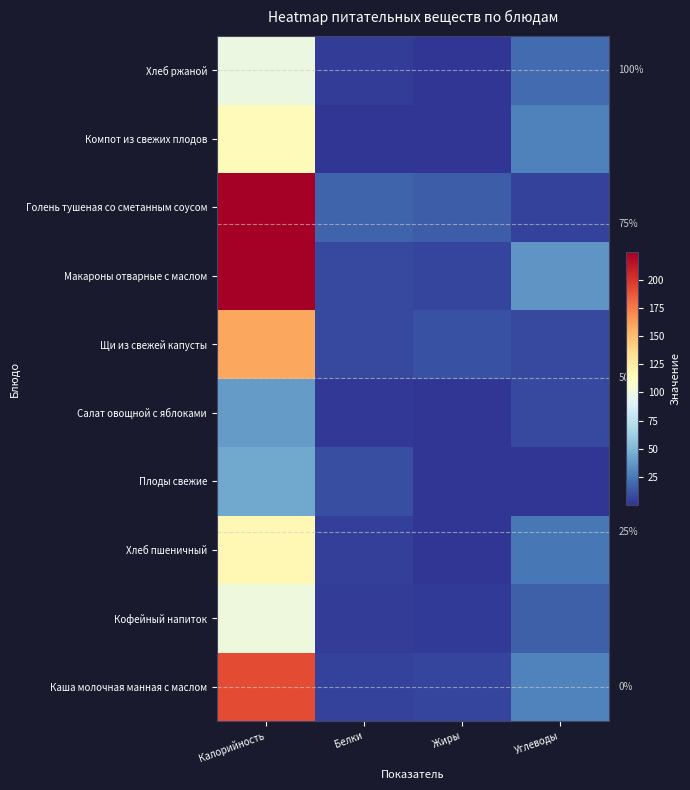

At which category does the chart reach its peak across all series?

Калорийность